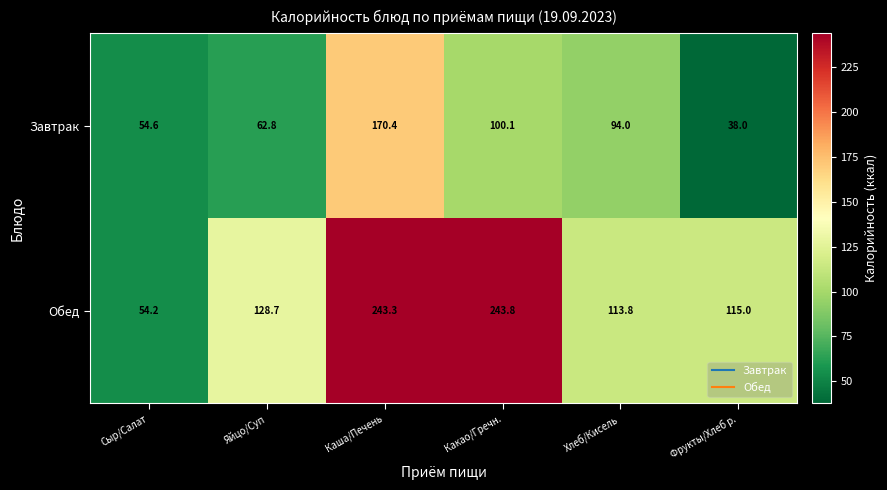

Is it true that Обед equals 115.0 at Фрукты/Хлеб р.?

True